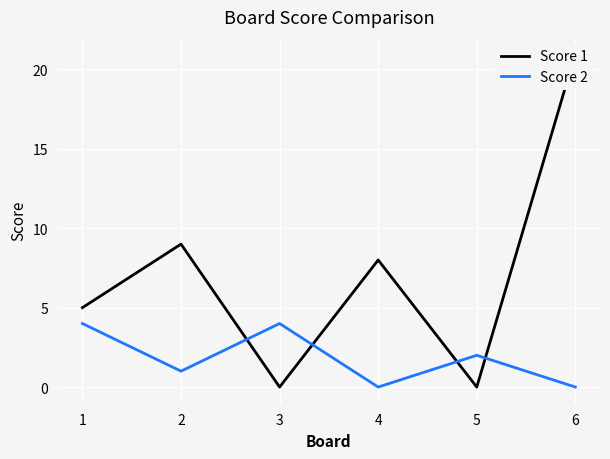

Which series has the largest total across all categories?

Score 1